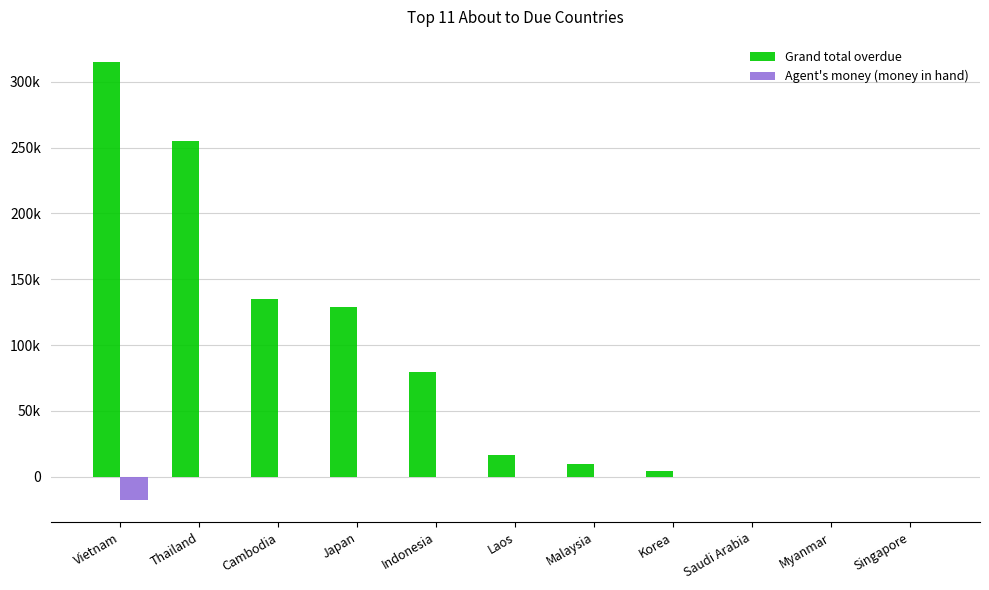

Are the bars grouped side by side (vs. stacked)?

Yes